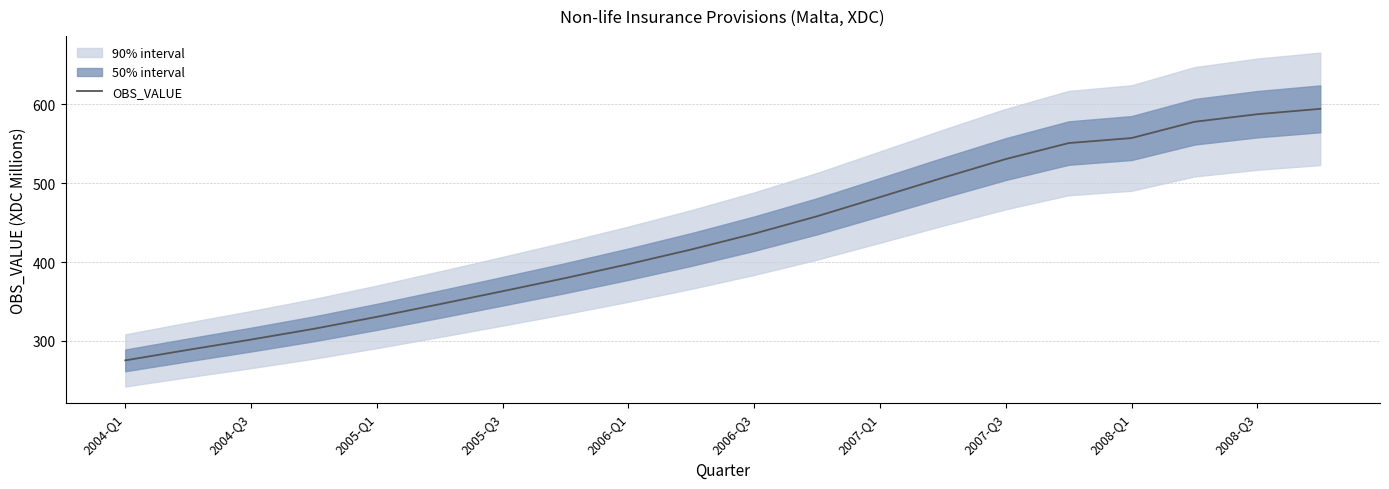

Reading right to left, what are all the values shown in this chart?

594.2	587.4	577.8	557.2	550.8	530.5	506.8	482.3	458.0	436.0	415.9	397.3	379.7	363.0	346.6	330.5	315.4	301.7	288.7	275.4